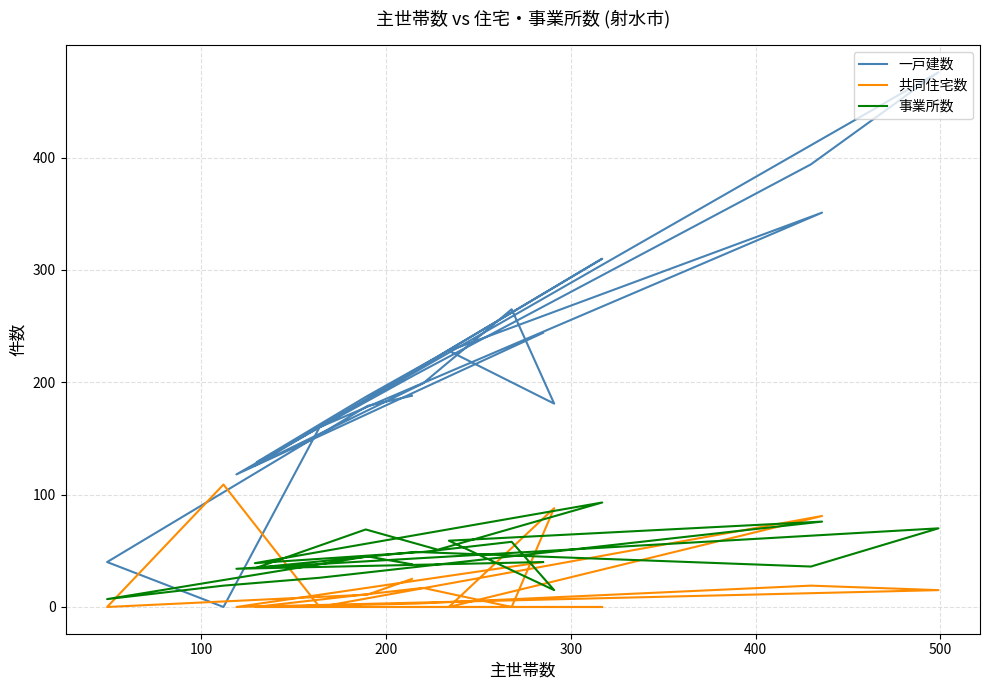

How many values in the 一戸建数 series are below 199?

10